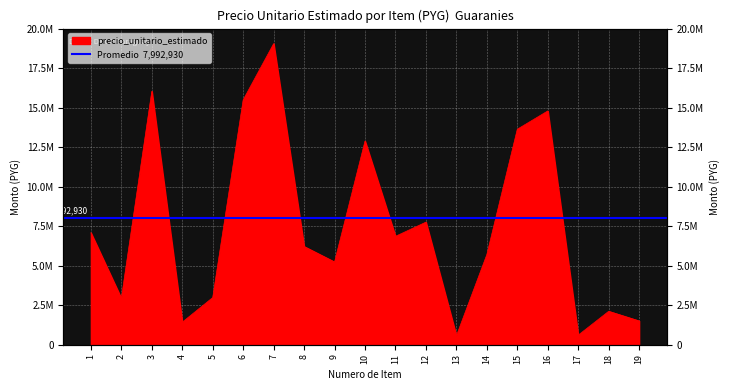

How many points are lower than both their immediate neighbors (excluding endpoints)?

6